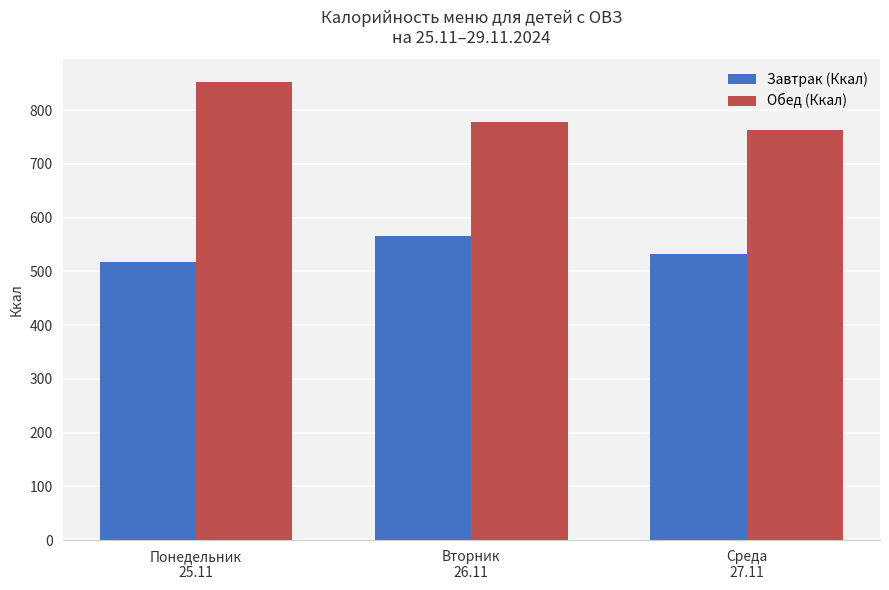

Reading right to left, transcribe all the data shown in this chart.

Завтрак (Ккал): 531.3	566.3	516.5
Обед (Ккал): 762.5	777.4	851.8